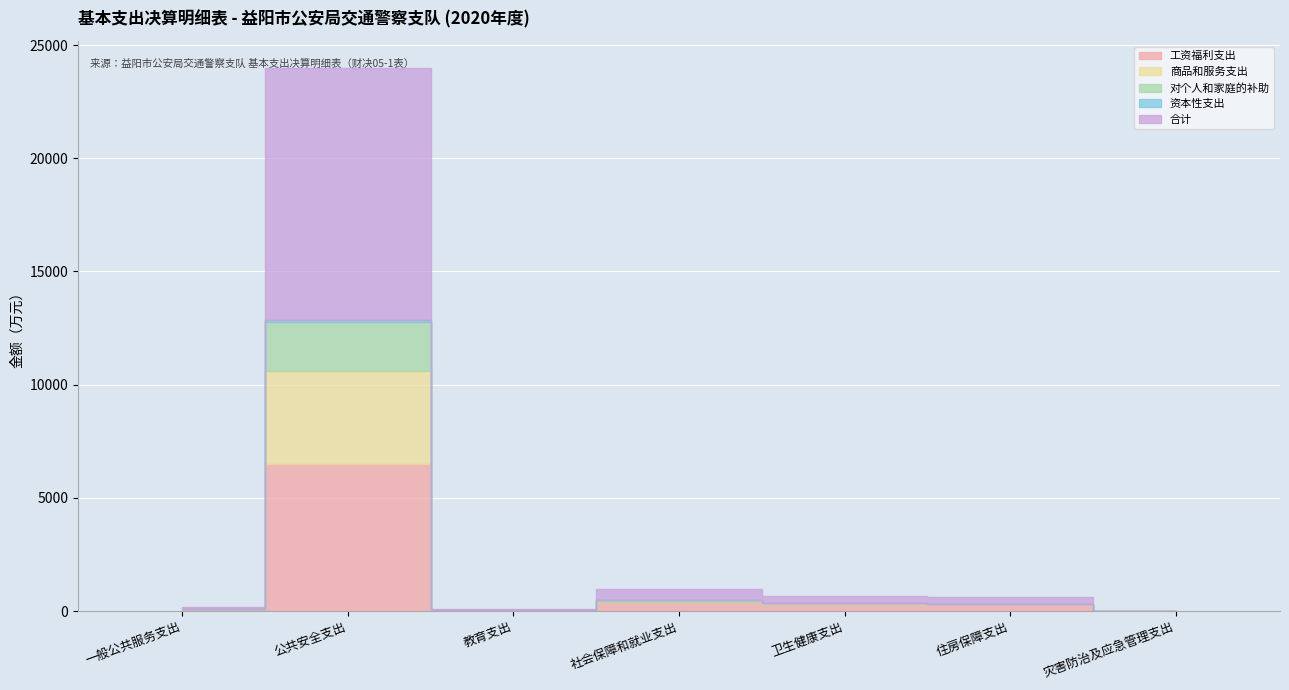

Which series has the largest total across all categories?

合计